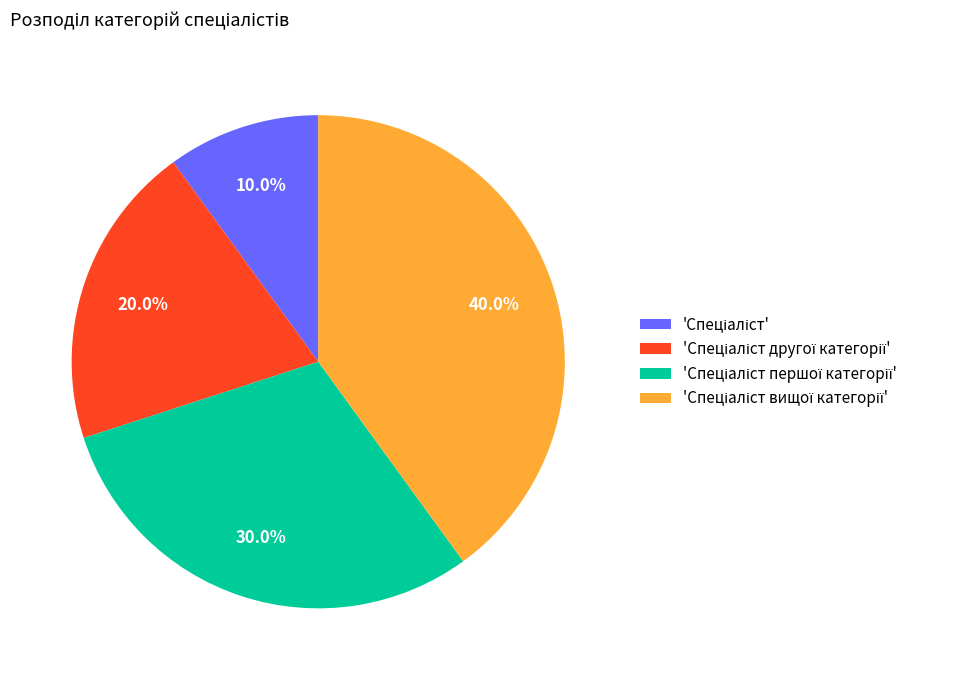

Is there any slice that represents more than half of the pie?

No